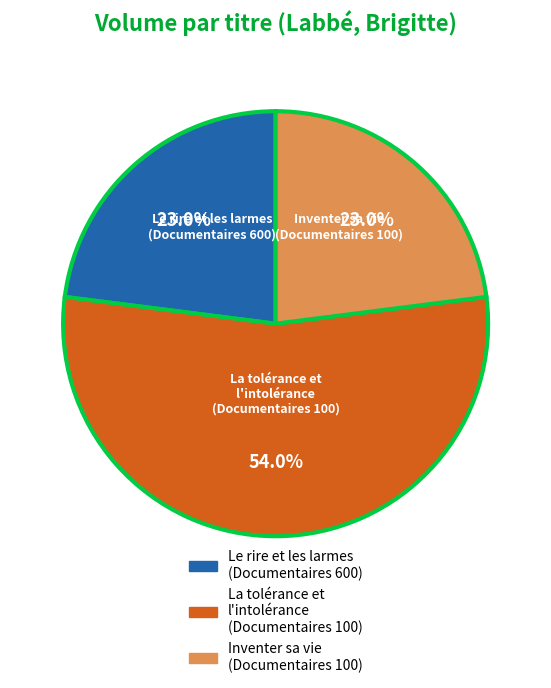

To the nearest percent, what is the average slice percentage?

33%